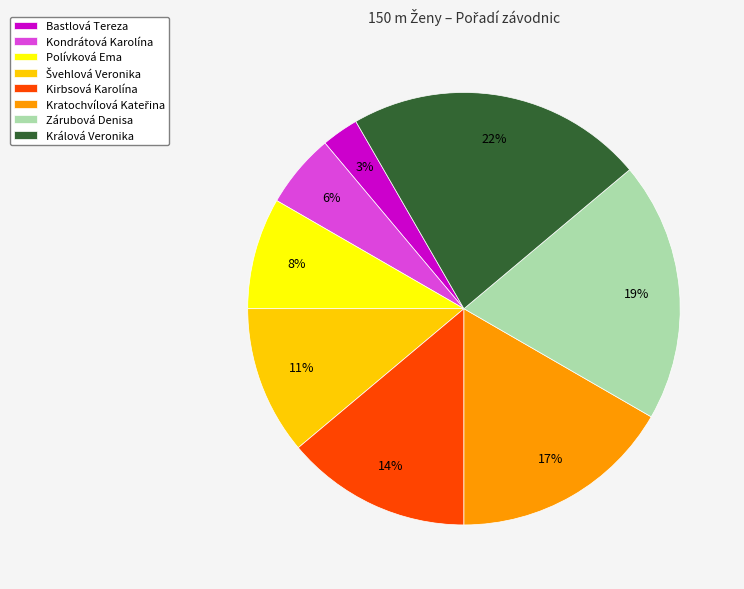

Is the sum of Kirbsová Karolína and Králová Veronika greater than half?

No